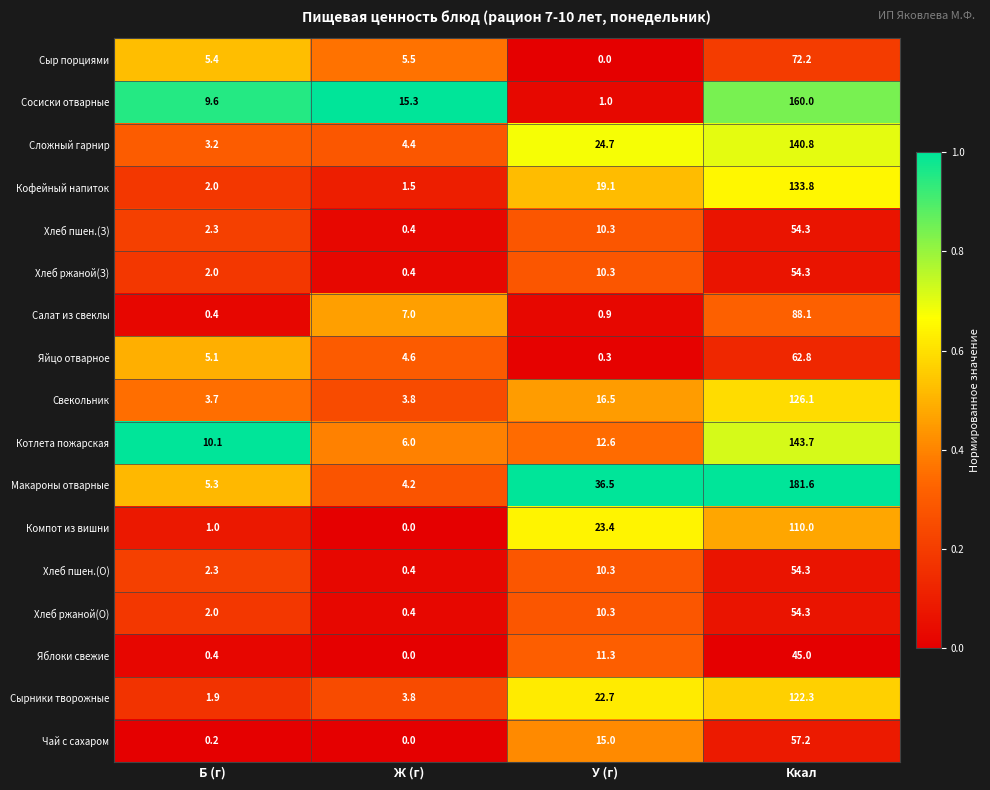

Which category has the highest value in the Сложный гарнир series?

Ккал